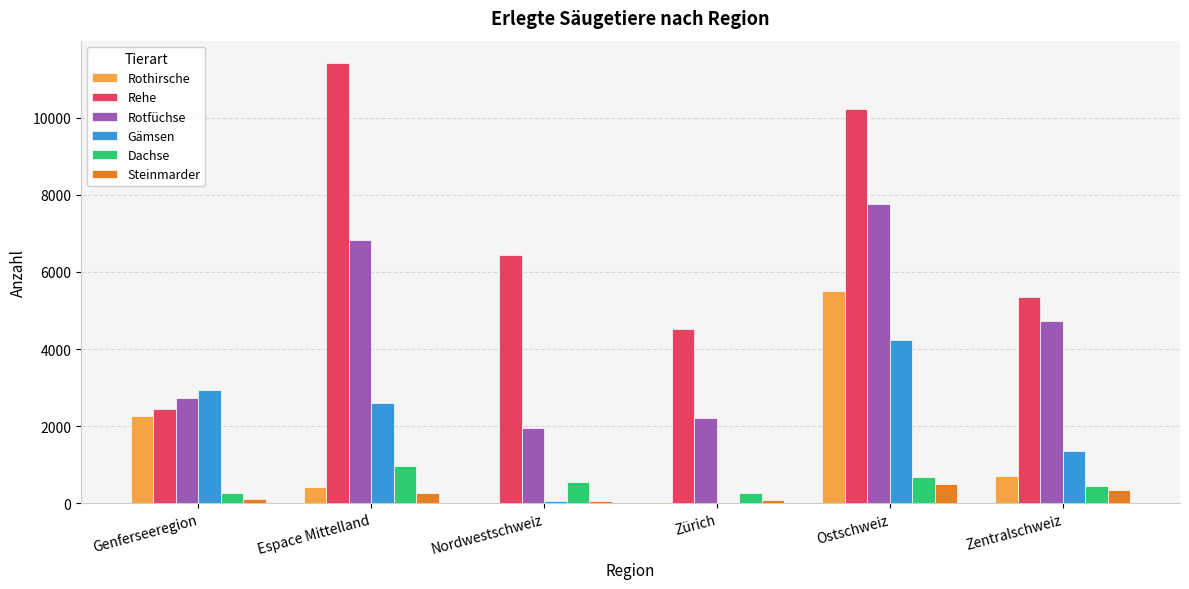

What is the maximum value for Rehe?

11425